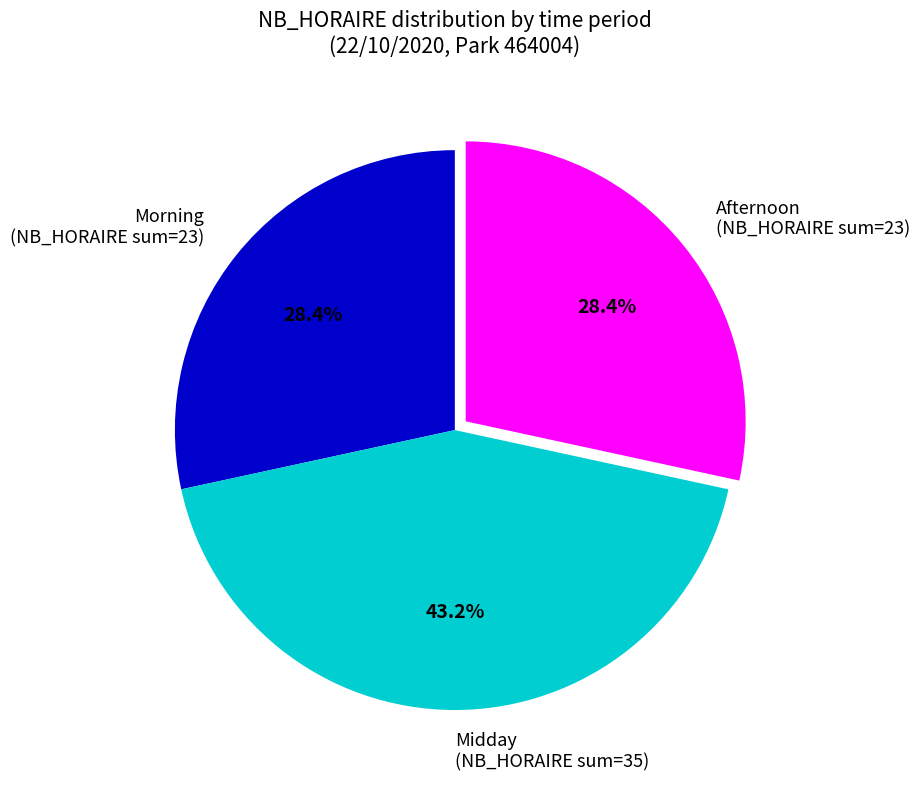

How much of the chart is everything except Morning (NB_HORAIRE sum=23)?

71.6%